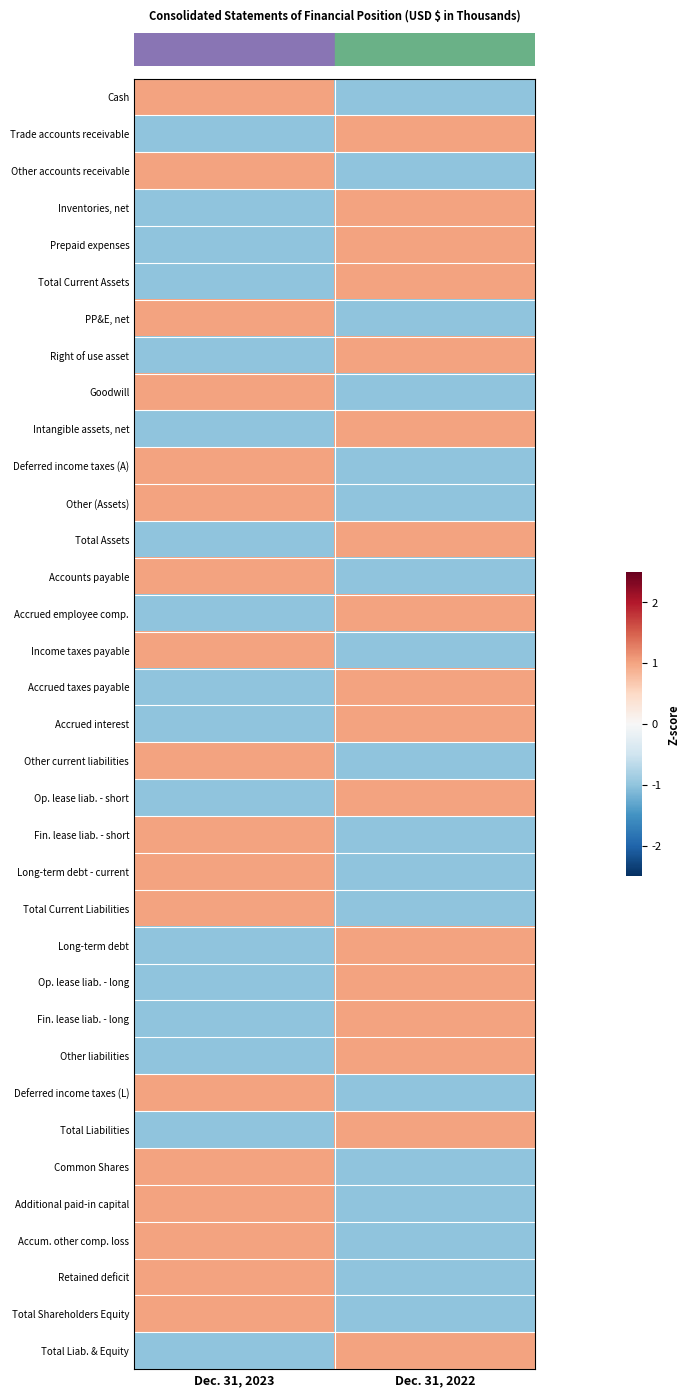

Count the number of data series in this chart.

35